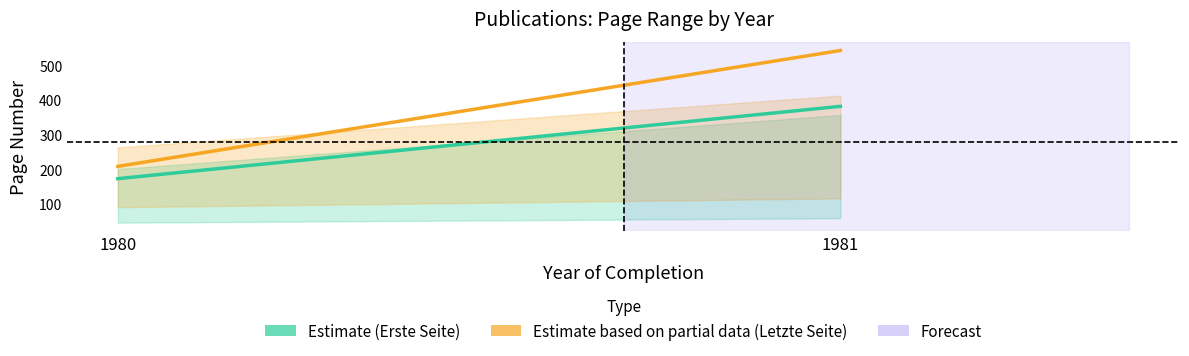

What is the difference between the maximum and minimum values in the Erste Seite (Estimate) series?

209.5